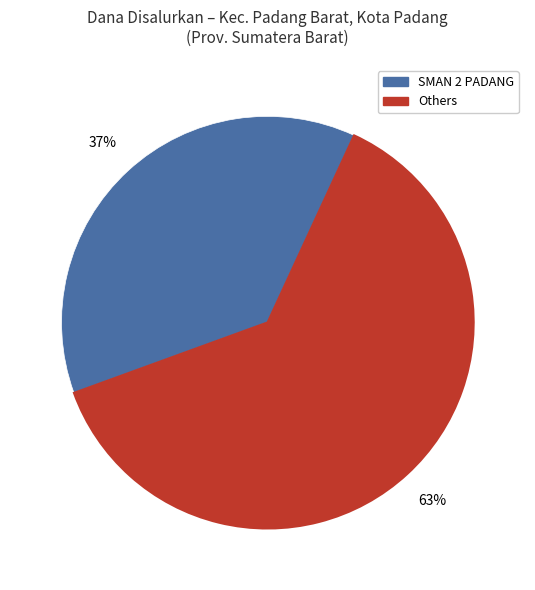

To the nearest percent, what is the average slice percentage?

50%